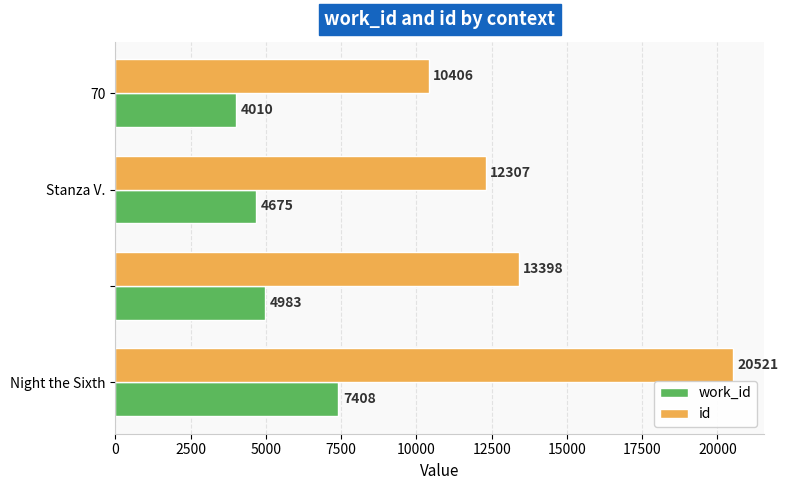

Which series has the largest range (max minus min)?

id